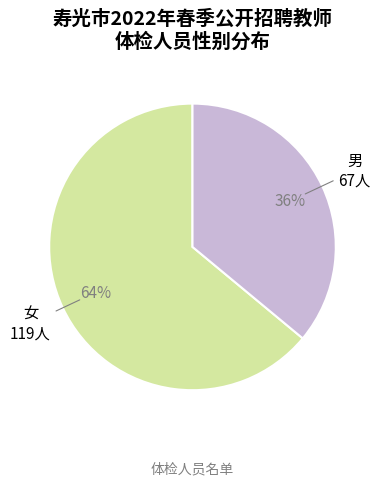

To the nearest percent, what is the difference between the 男 and 女 slice percentages?

28%